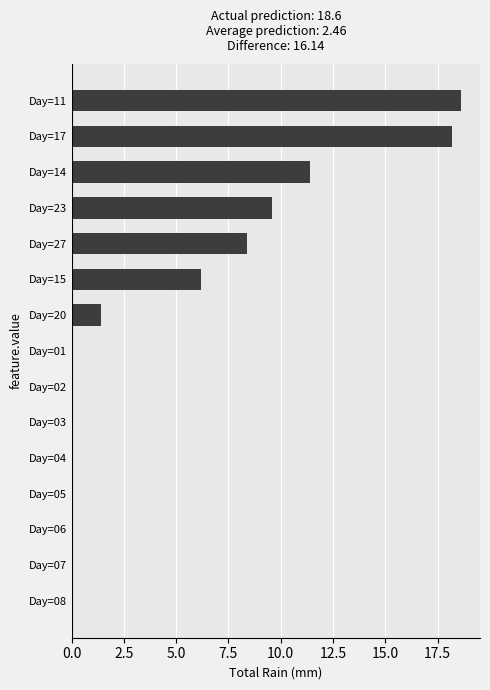

Reading top to bottom, what are all the values shown in this chart?

Day=11=18.6	Day=17=18.2	Day=14=11.4	Day=23=9.6	Day=27=8.4	Day=15=6.2	Day=20=1.4	Day=01=0.0	Day=02=0.0	Day=03=0.0	Day=04=0.0	Day=05=0.0	Day=06=0.0	Day=07=0.0	Day=08=0.0